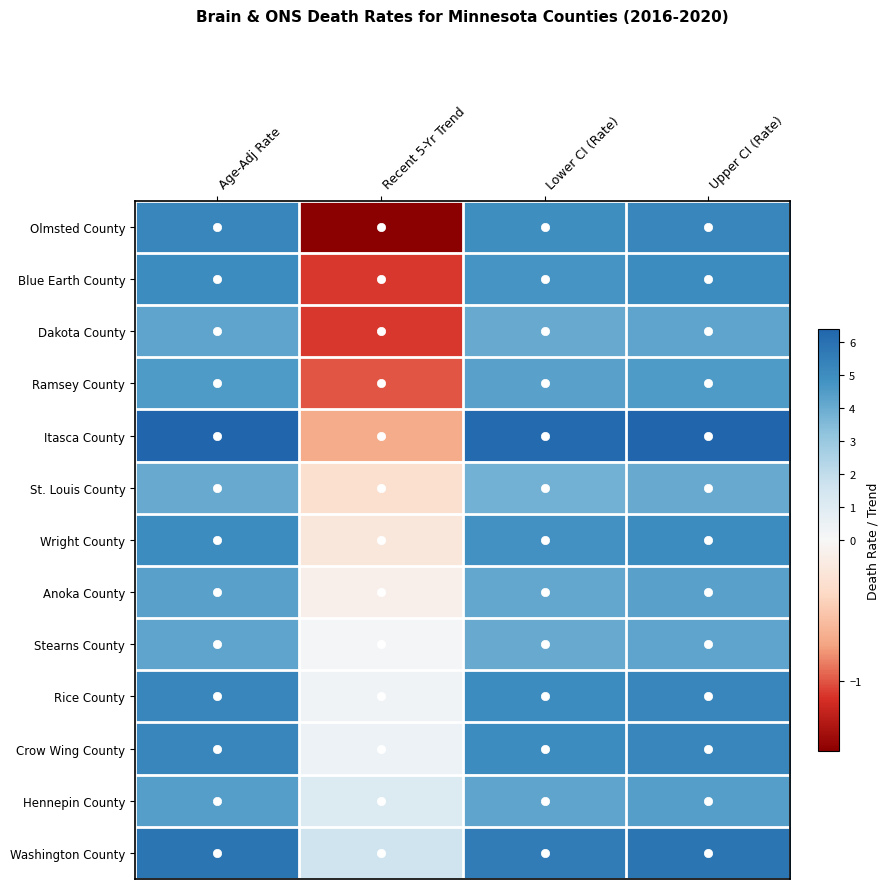

What is the total value across all series at Recent 5-Yr Trend?

-2.5